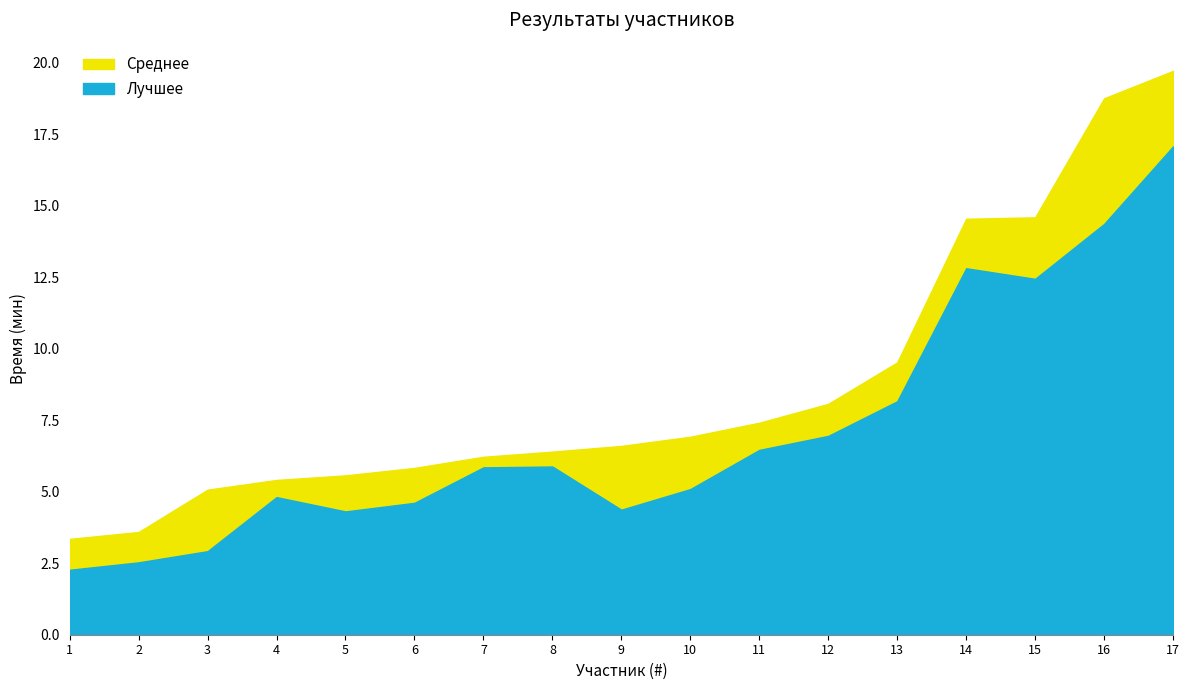

Which series has the largest total across all categories?

Среднее